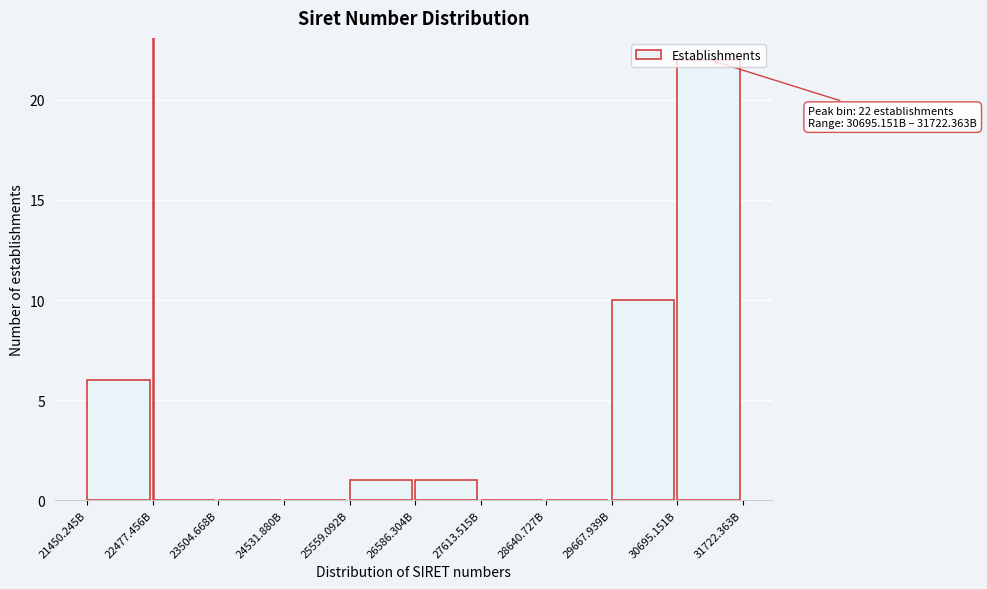

What is the change in value from 21450.245B to 29667.939B?

+4